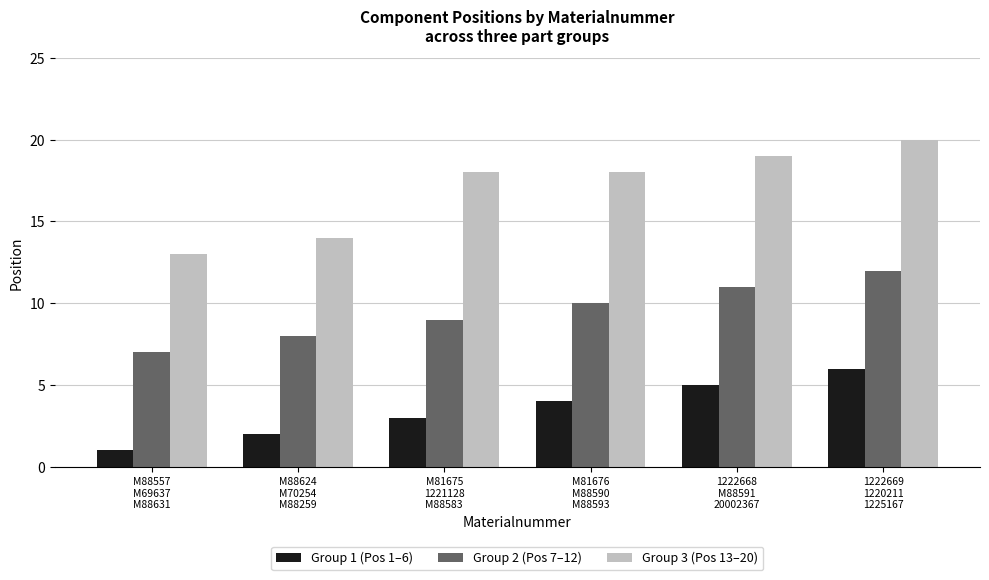

Does the chart contain any negative values?

No